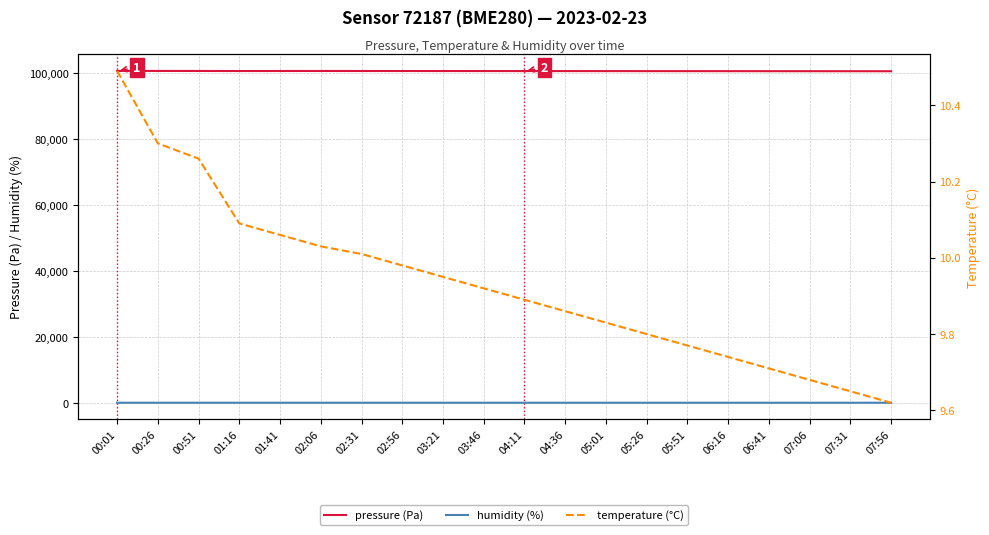

Which series has the largest total across all categories?

pressure (Pa)